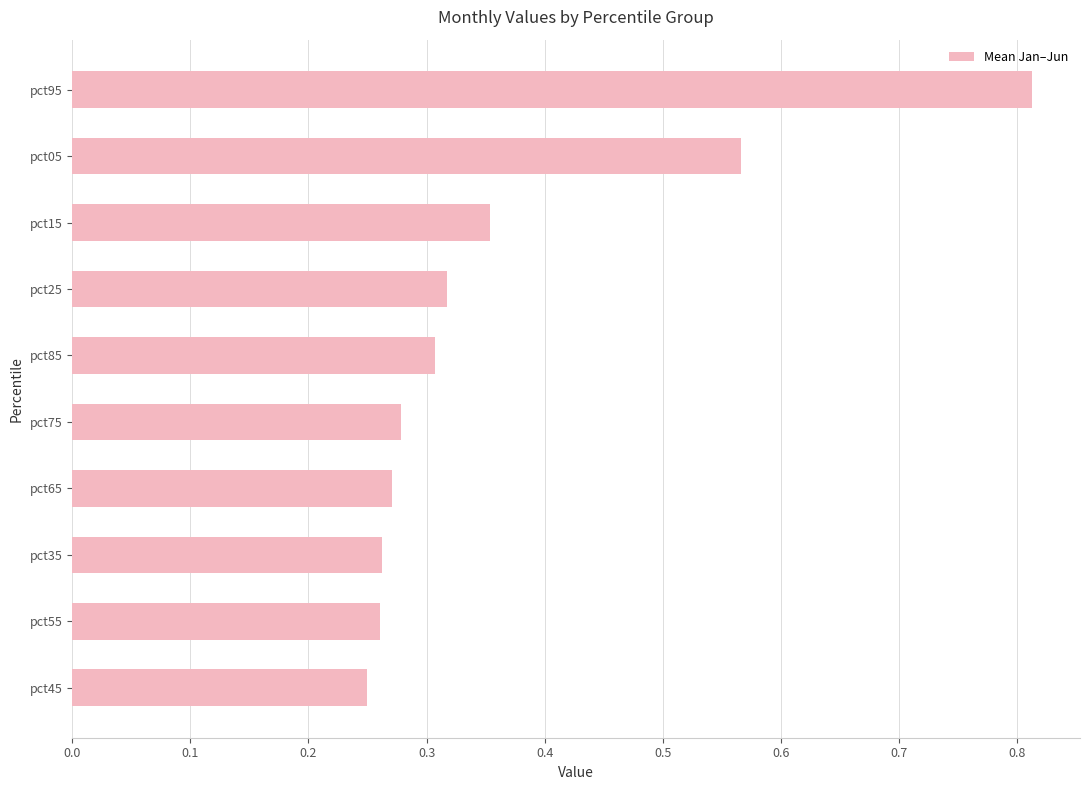

Are the bars horizontal?

Yes